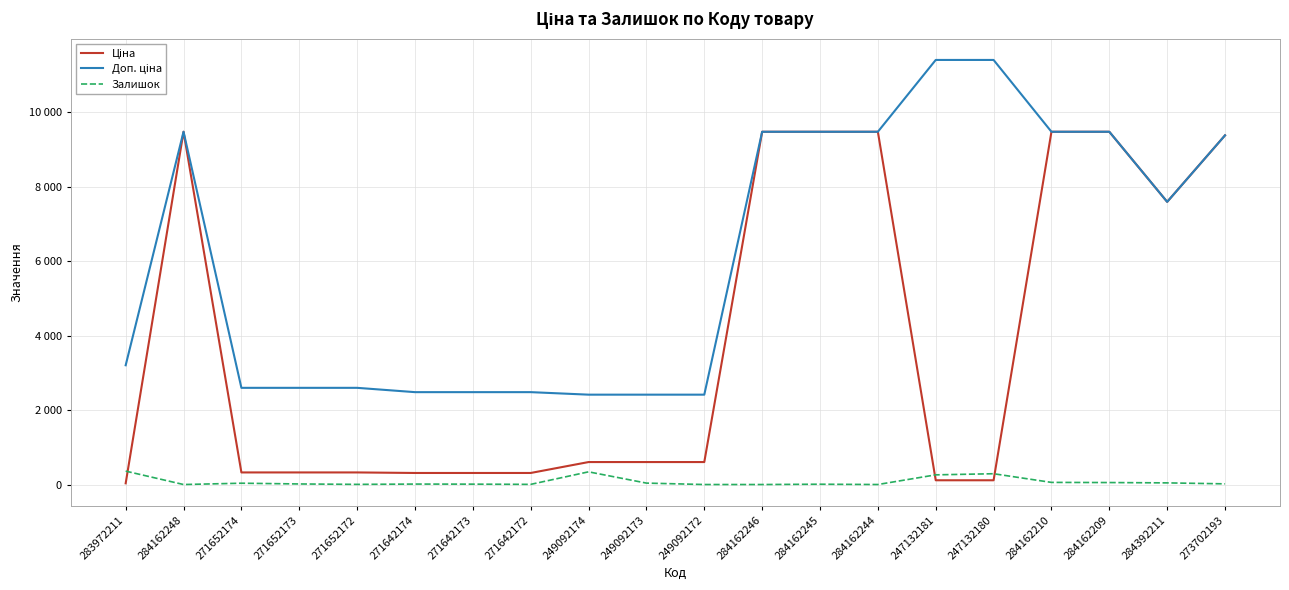

Does the chart have visible grid lines?

Yes